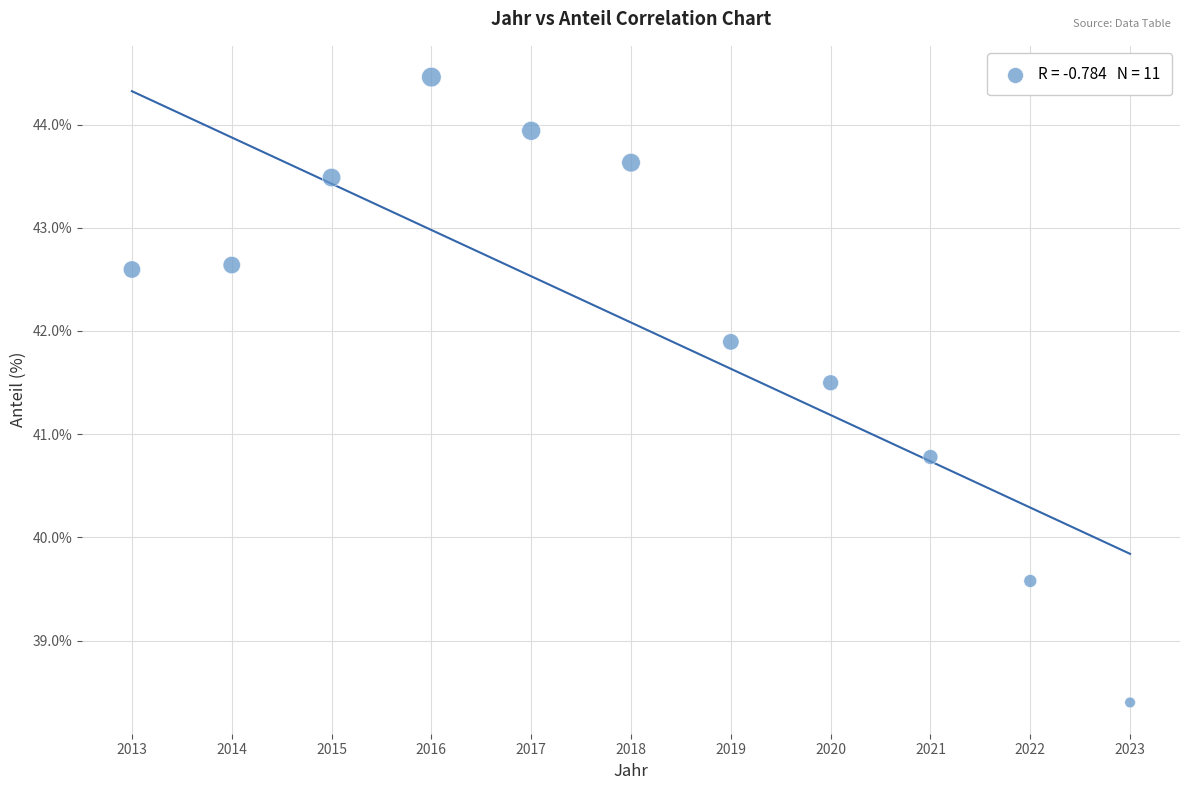

What is the average Y value?

42.1